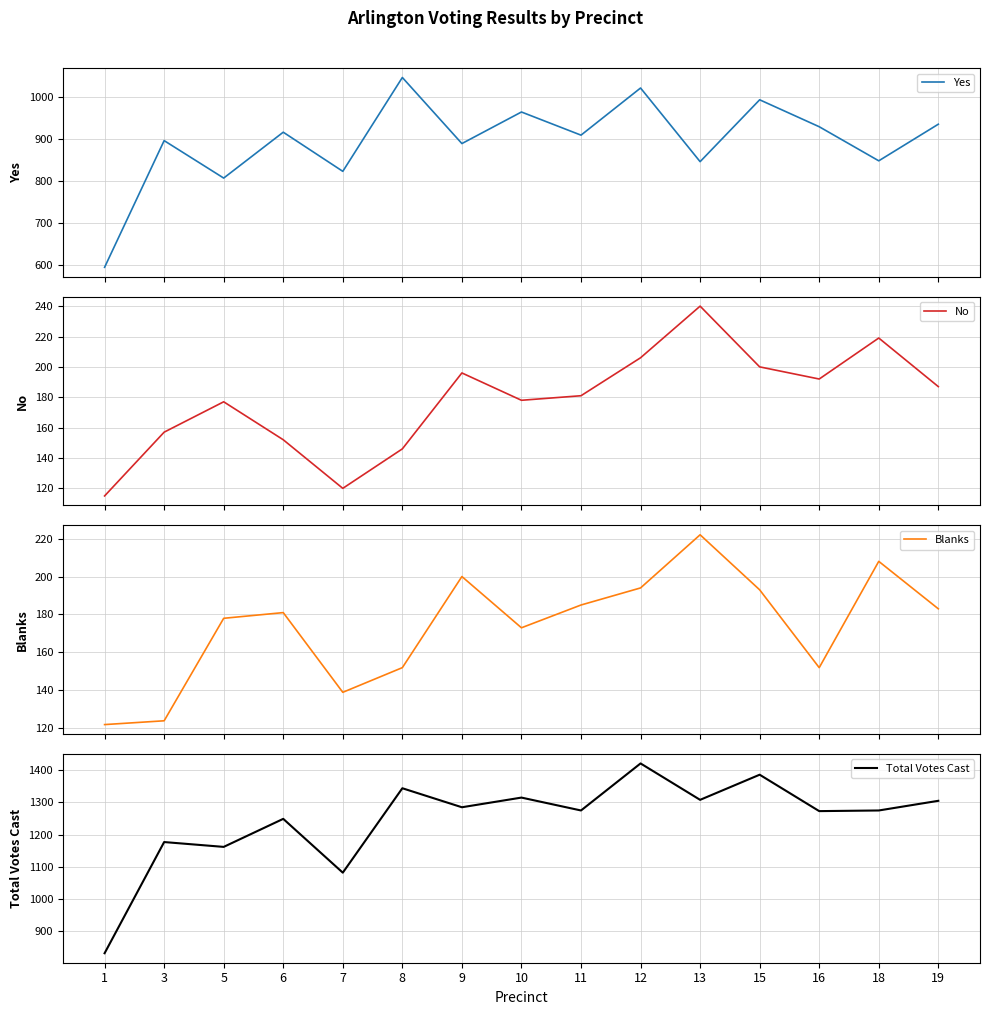

What is the total value across all series at 1?

1664